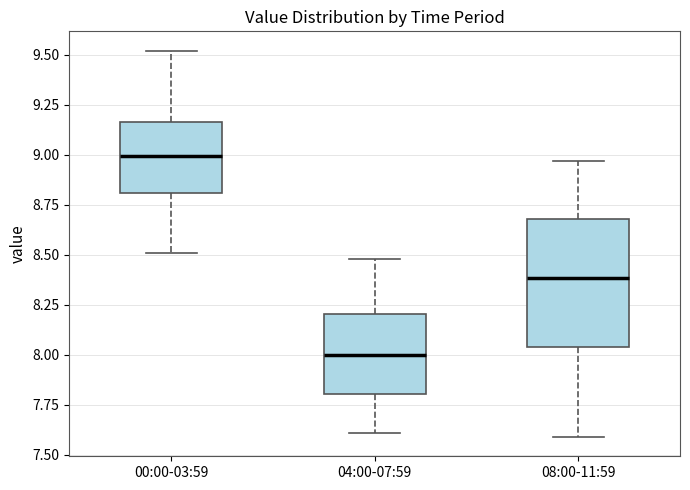

Reading left to right, transcribe this box plot: for each box, give where its median line is, the range the box spans, and where its two whiskers end, as read against the y-axis. The values are not printed on the chart, so give them approximately, as read against the axis.

00:00-03:59: median 9.00, box 8.80 to 9.15, whiskers 8.50 to 9.50
04:00-07:59: median 8.00, box 7.80 to 8.20, whiskers 7.60 to 8.50
08:00-11:59: median 8.40, box 8.05 to 8.70, whiskers 7.60 to 8.95